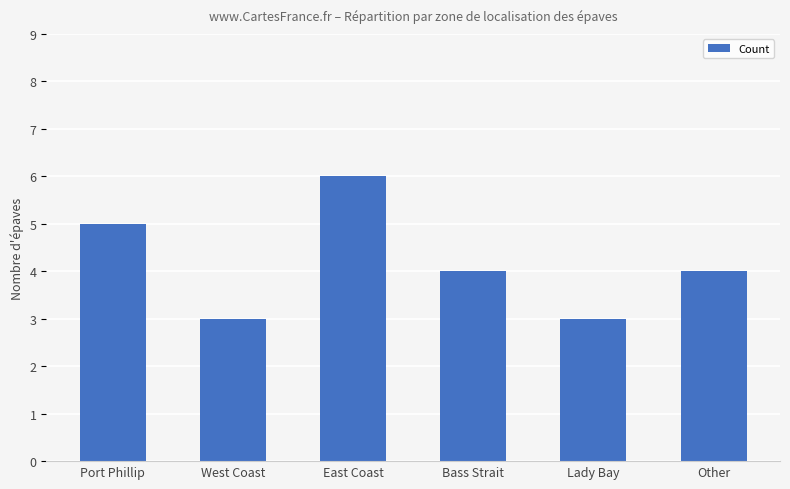

What is the sum of the values at Lady Bay and Bass Strait?

7